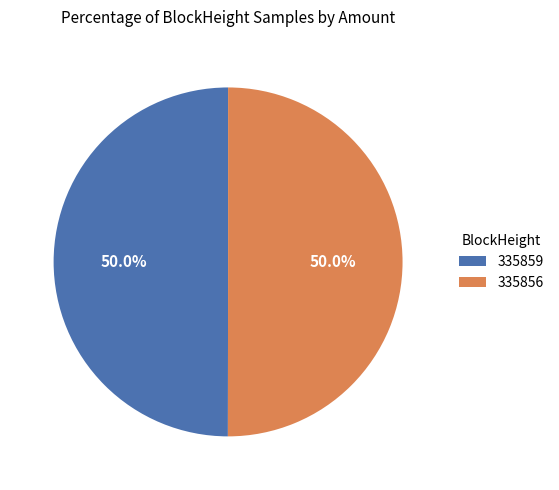

Approximately how many times larger is the value at 335856 compared to 335859?

1.0